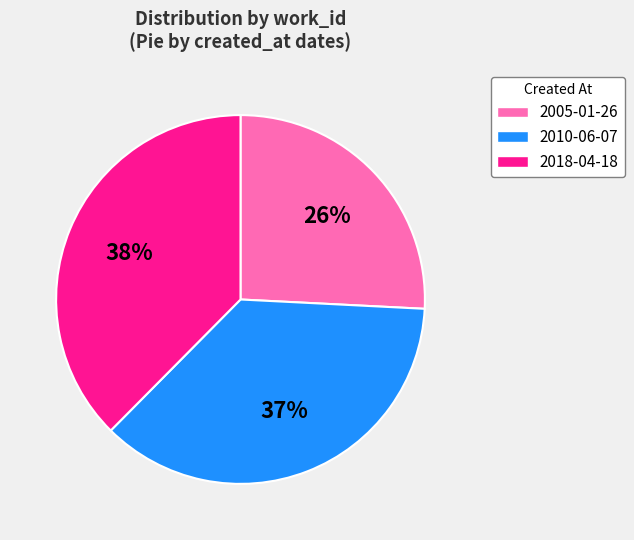

Rank the categories by value from highest to lowest.

2018-04-18, 2010-06-07, 2005-01-26